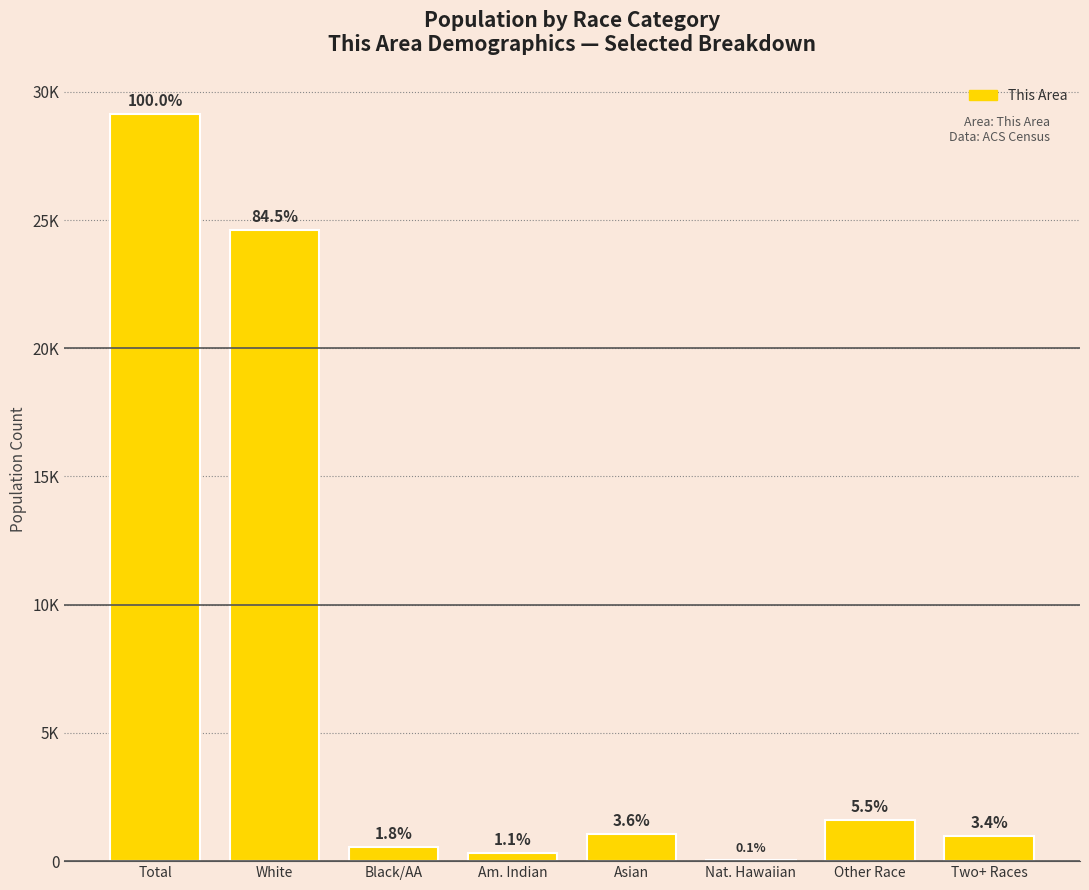

Is it true that the value at Two+ Races is 343?

False